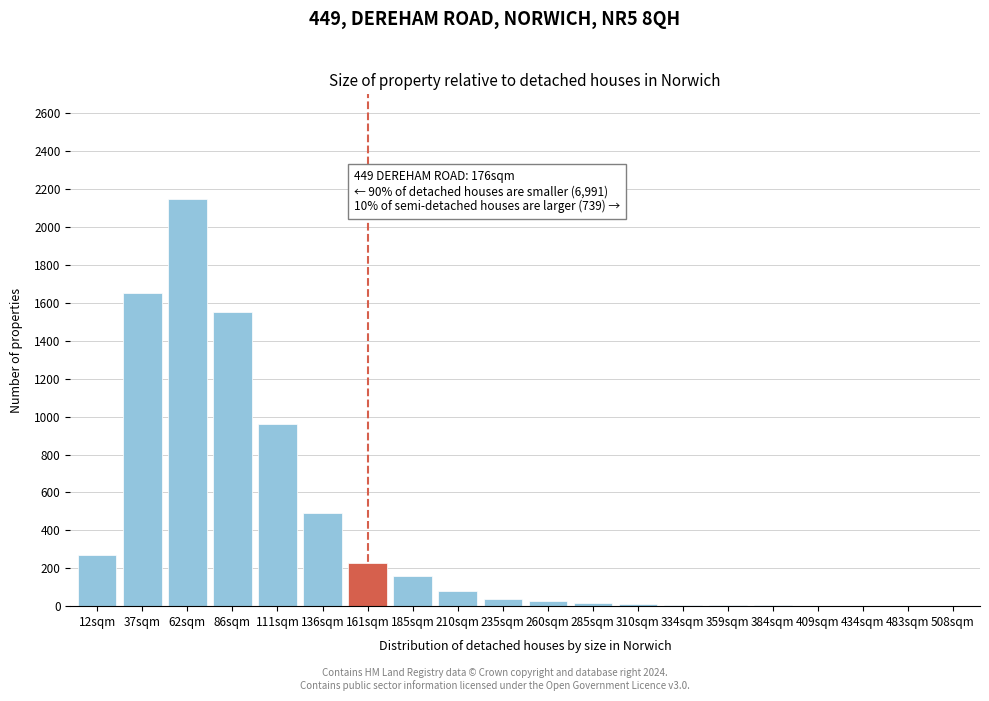

Is it true that the value at 161sqm is 131?

False